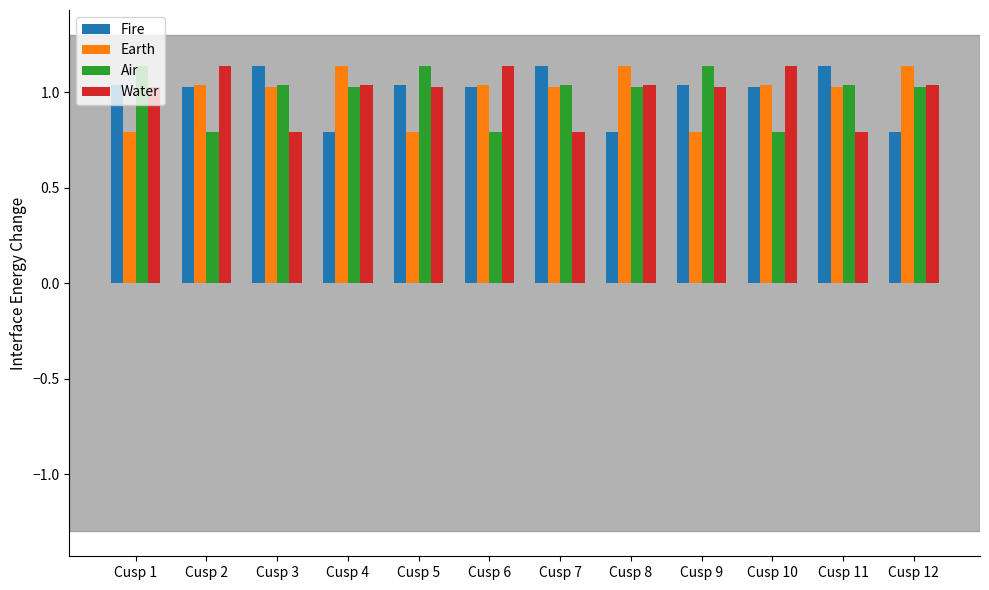

How many data points in Earth are above 1?

9